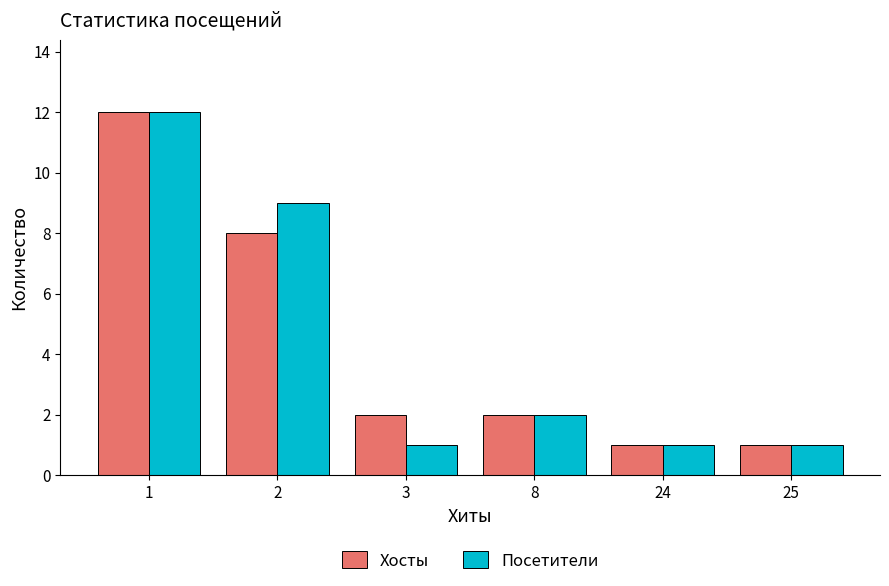

What is the maximum value shown in the chart?

12